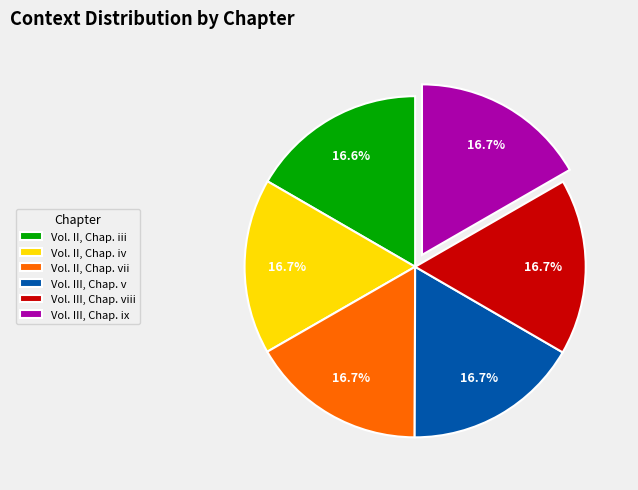

Does Vol. III, Chap. ix account for over 50% of the chart?

No